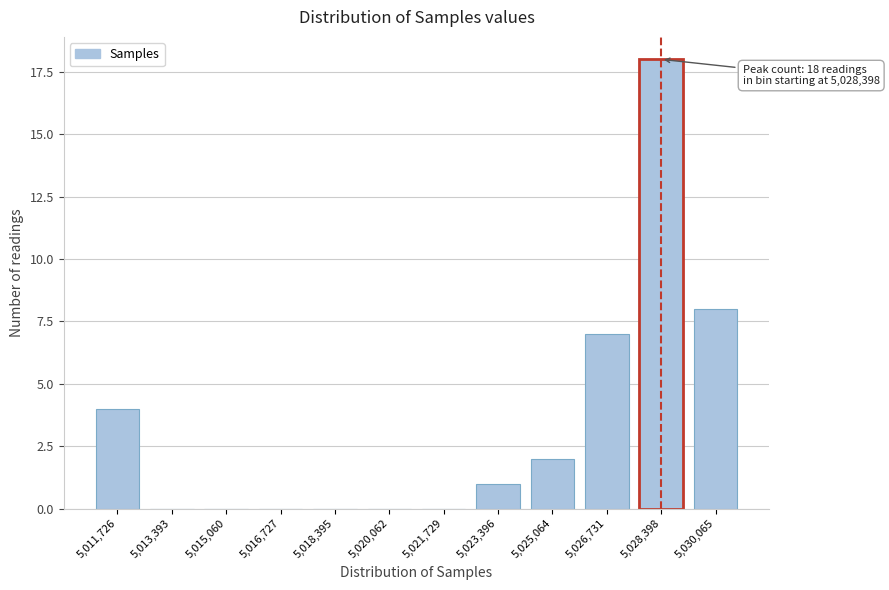

Reading left to right, transcribe all the data shown in this chart.

5,011,726=4	5,013,393=0	5,015,060=0	5,016,727=0	5,018,395=0	5,020,062=0	5,021,729=0	5,023,396=1	5,025,064=2	5,026,731=7	5,028,398=18	5,030,065=8